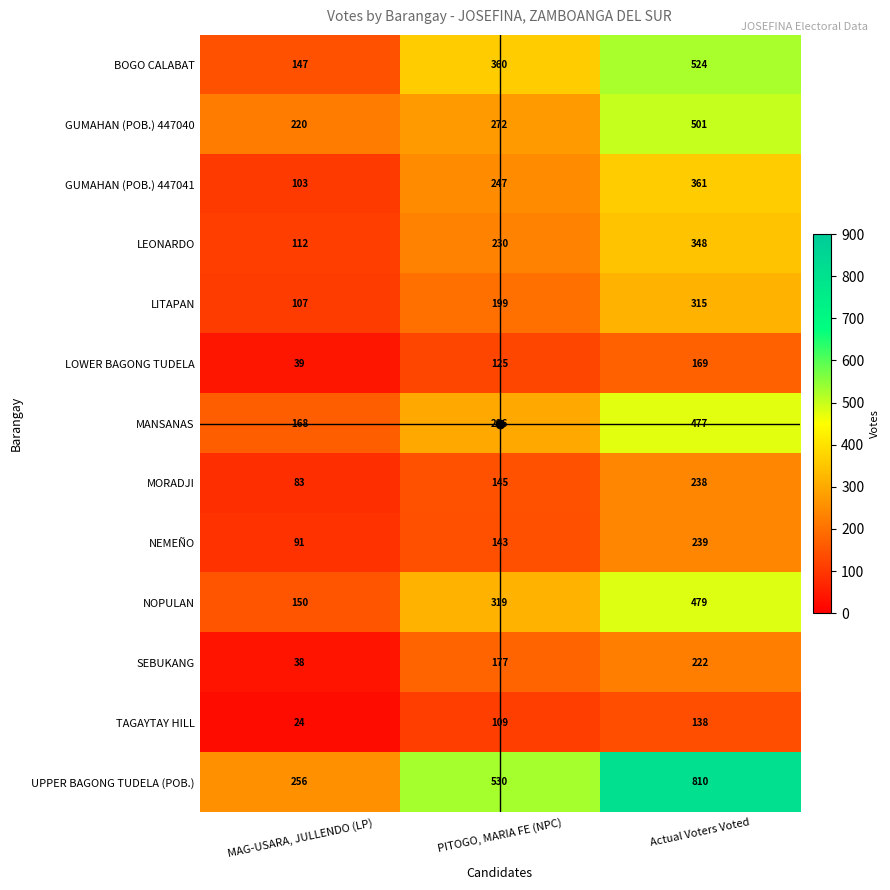

At how many categories does at least one series exceed 741?

1